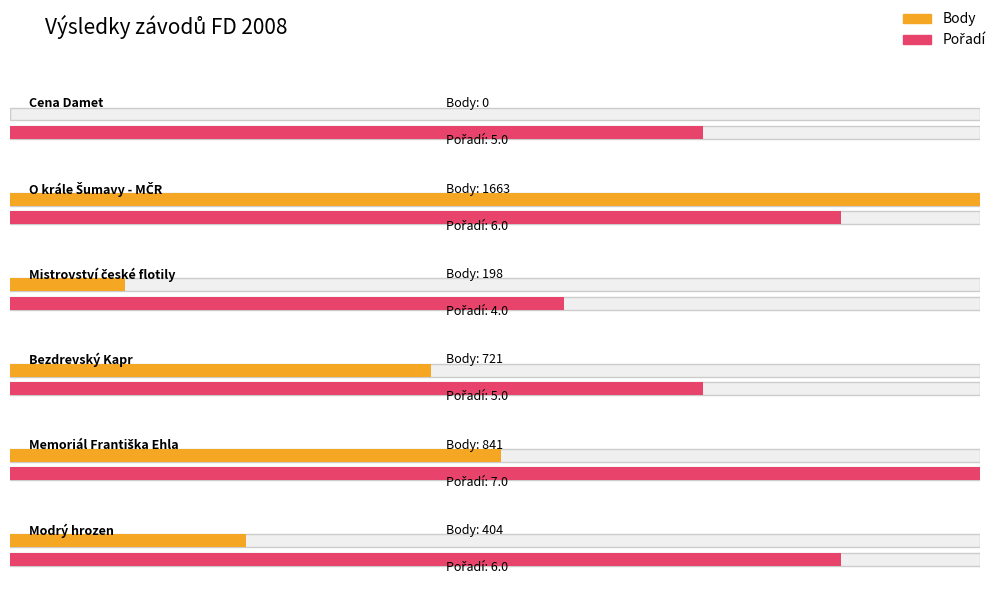

How many data points in Body are less than 721?

3